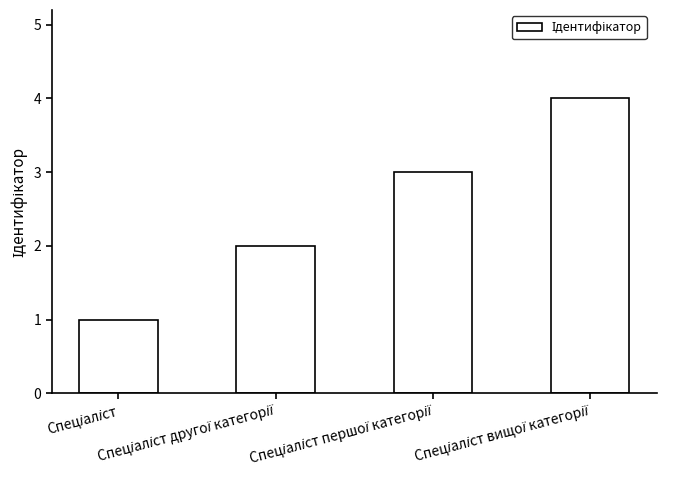

What is the maximum value shown in the chart?

4